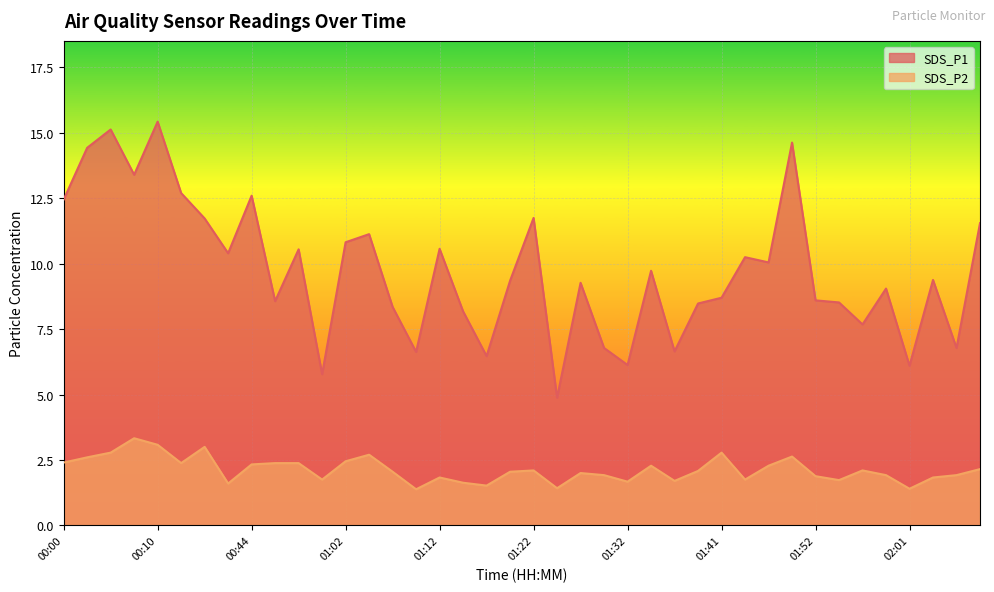

Which series has the largest total across all categories?

SDS_P1